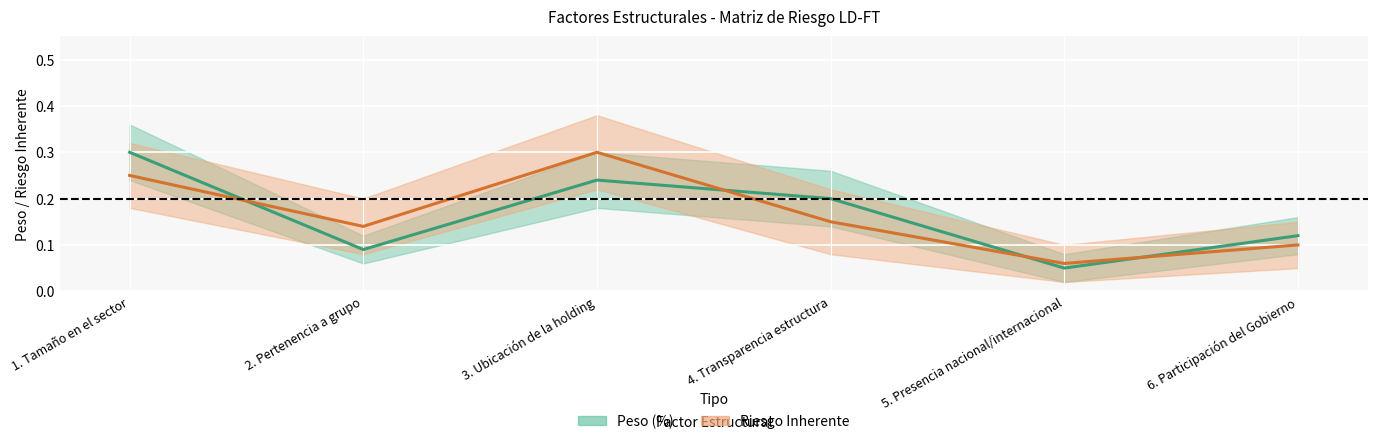

Rank the series by their maximum value, from highest to lowest.

Riesgo upper, Peso upper, Peso (%), Riesgo Inherente, Peso lower, Riesgo lower